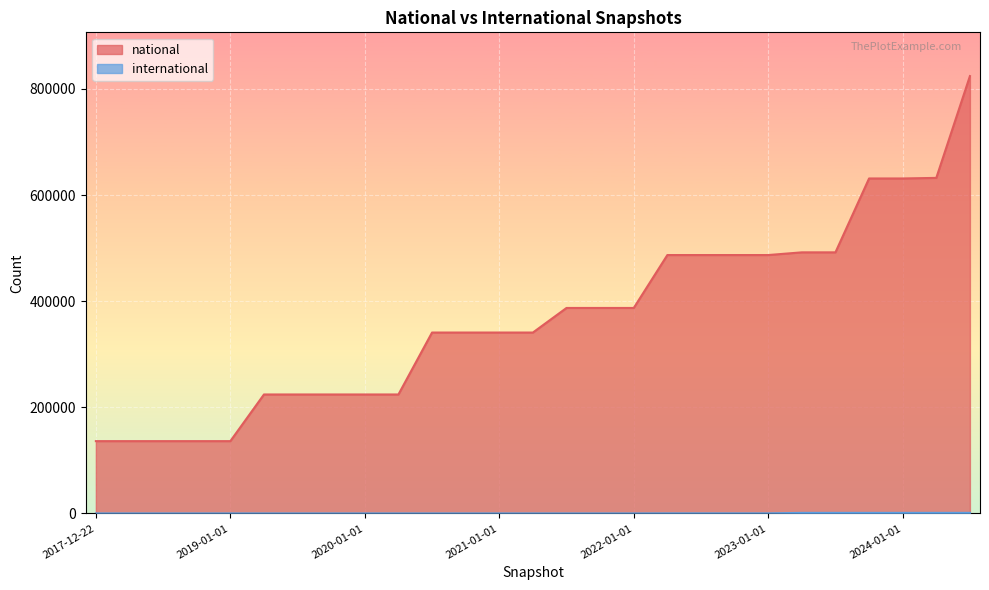

Reading left to right, extract all data points from this chart.

national: 136266	136266	136266	136266	136266	224208	224208	224208	224208	224208	340934	340934	340934	340934	387263	387263	387263	486983	486991	486991	486991	492066	492076	631316	631316	632398	824292
international: 0	0	0	0	0	0	0	0	0	0	0	0	0	0	0	0	0	131	133	133	133	1048	1052	1052	1052	1079	1079